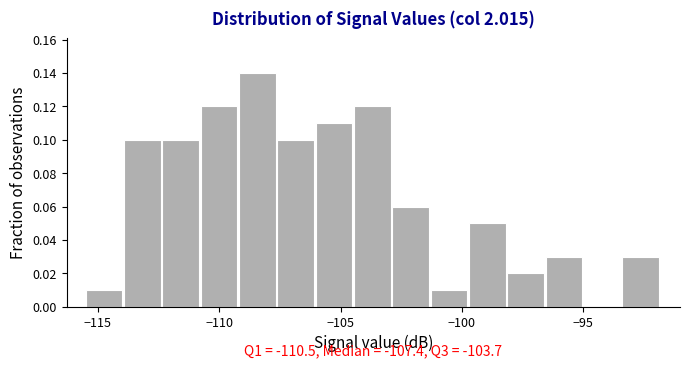

Around what value on the x-axis is the tallest bar? Give the approximate position of its centre, as read against the axis.

-108.5